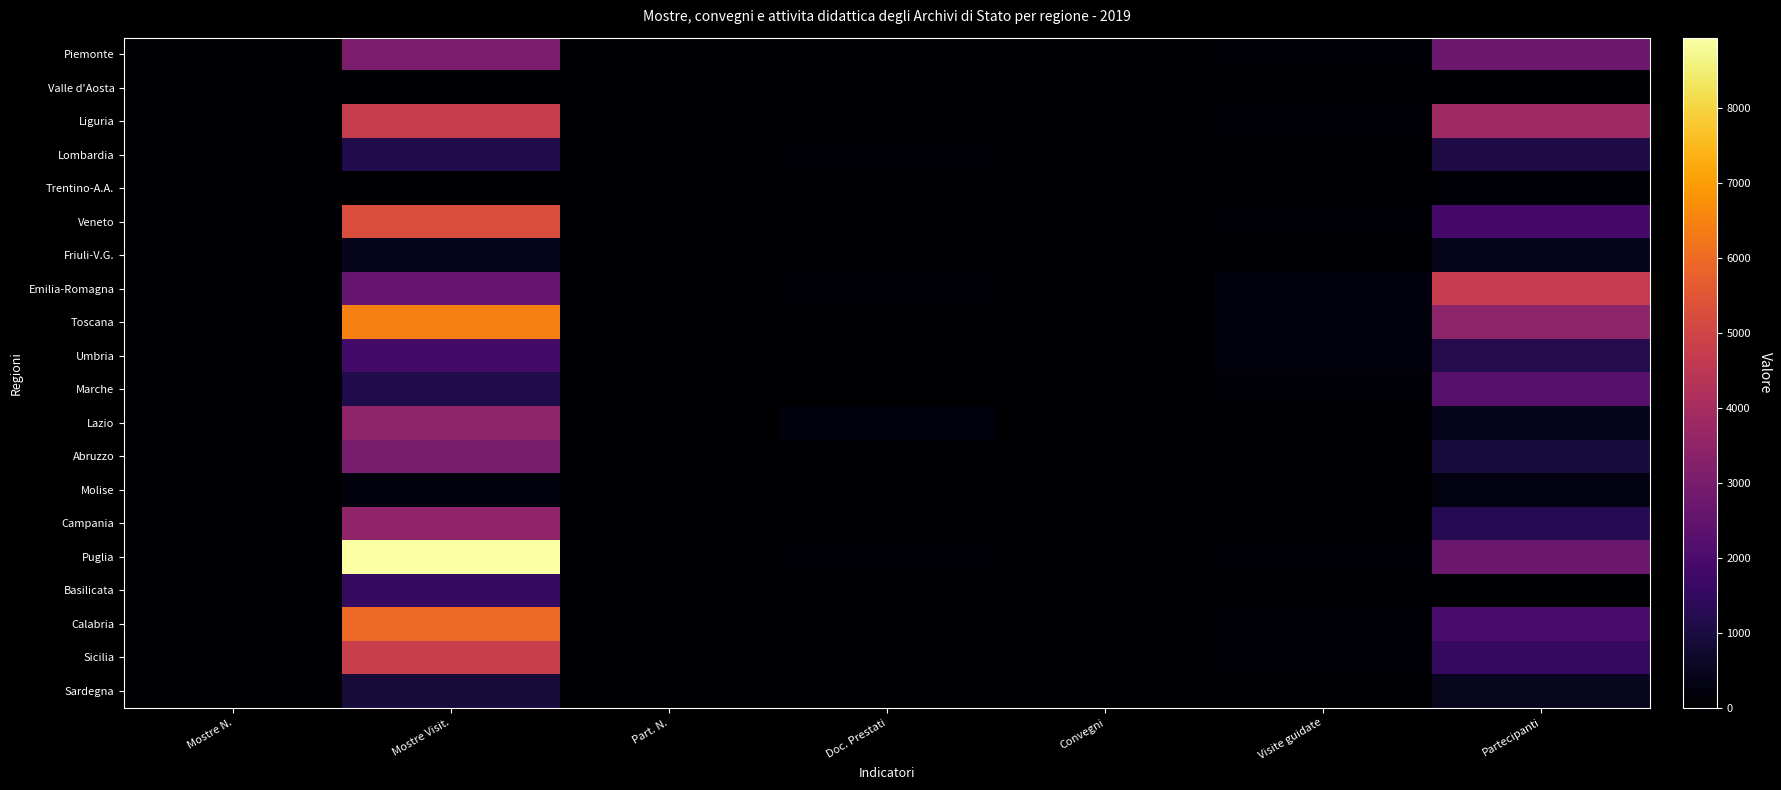

At Convegni, list the series in order from smallest to largest.

Valle d'Aosta, Trentino-A.A., Basilicata, Veneto, Molise, Sardegna, Sicilia, Lombardia, Campania, Liguria, Marche, Lazio, Friuli-V.G., Puglia, Emilia-Romagna, Abruzzo, Calabria, Toscana, Piemonte, Umbria